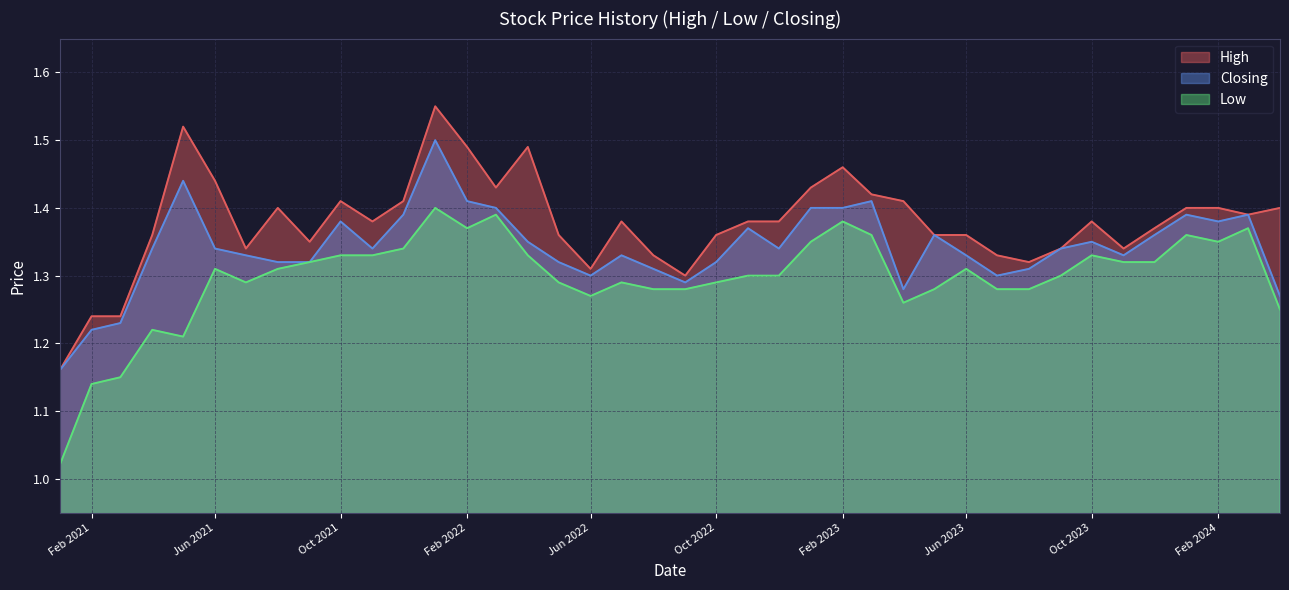

True or false: Closing and High intersect in this chart.

False